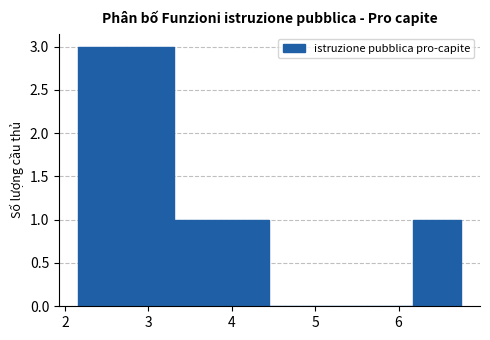

Reading left to right, list every bar in this chart as the range it spans on the x-axis followed by its height. Neither the bar edges nor the heights are printed on the chart, so give them approximately, as read against the axes.

2.2 to 2.7: 3
2.7 to 3.3: 3
3.3 to 3.9: 1
3.9 to 4.5: 1
4.5 to 5.0: 0
5.0 to 5.6: 0
5.6 to 6.2: 0
6.2 to 6.7: 1